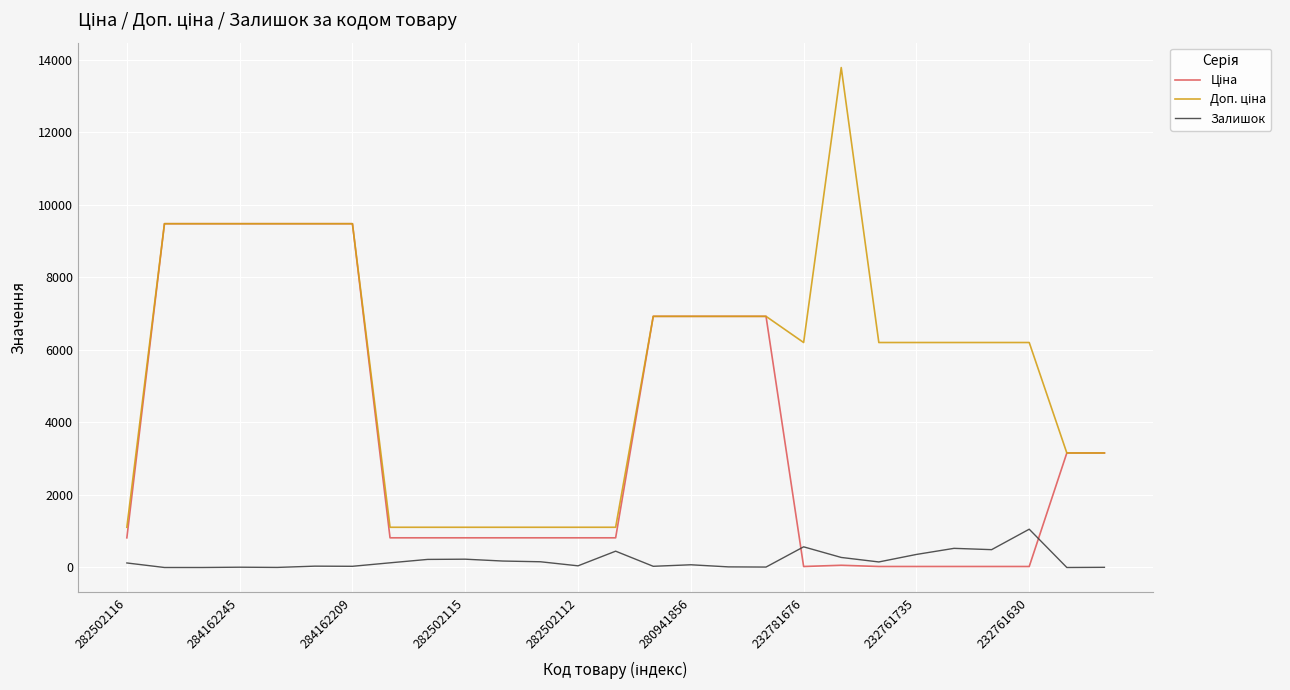

What is the maximum value for Залишок?

1056.0